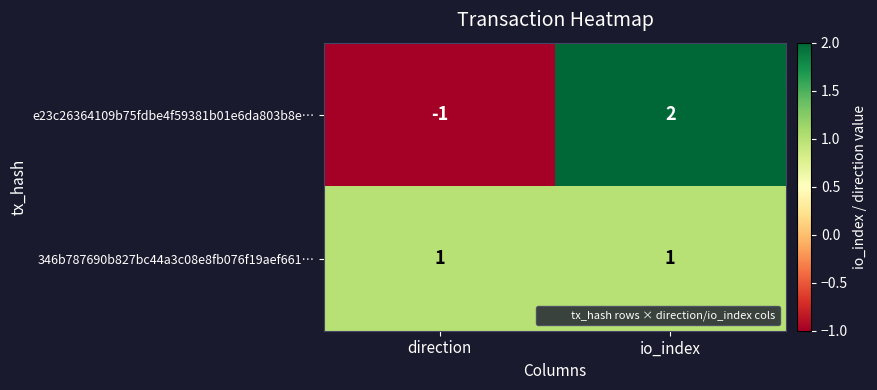

How many series are shown in this chart?

2